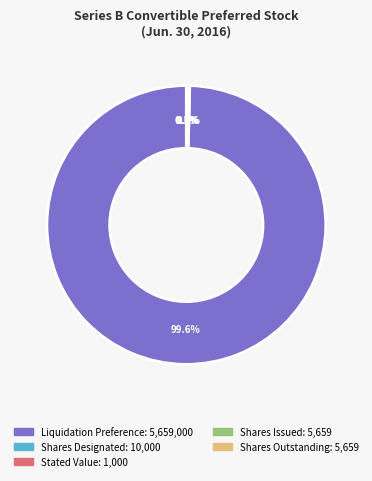

Which category has the biggest portion of the pie?

Liquidation Preference